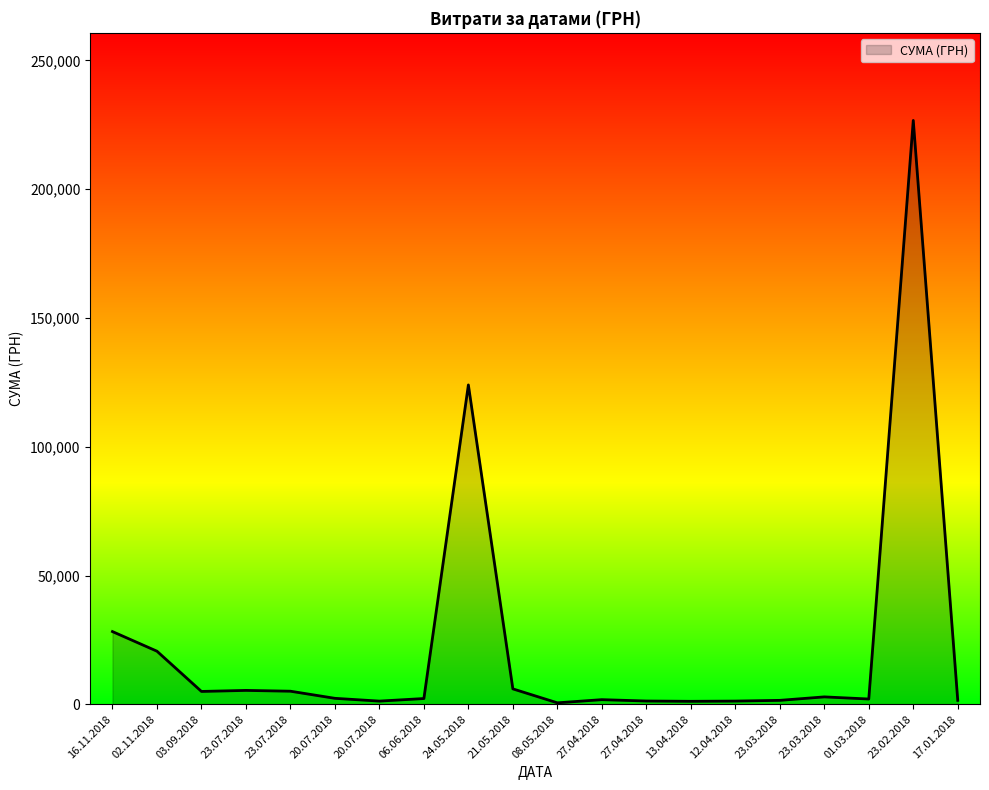

How many interior local valleys (lower than both neighbors) does the data have?

5